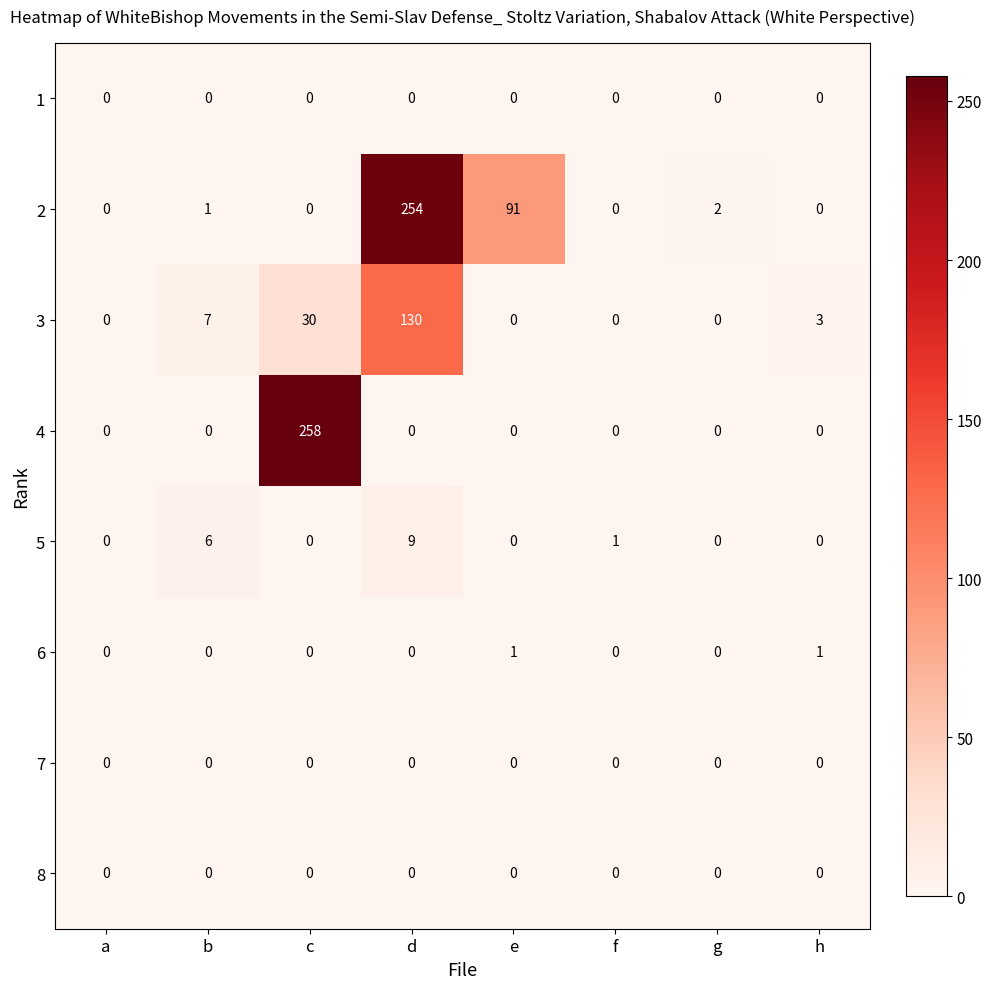

Is it true that 6 equals 0 at b?

True